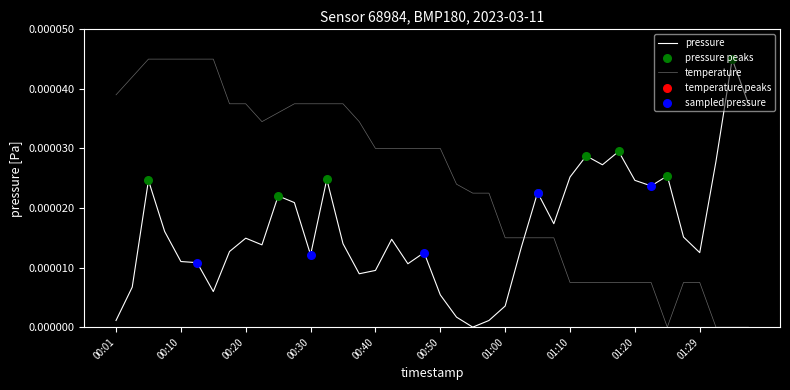

How many lines are shown in the chart?

2